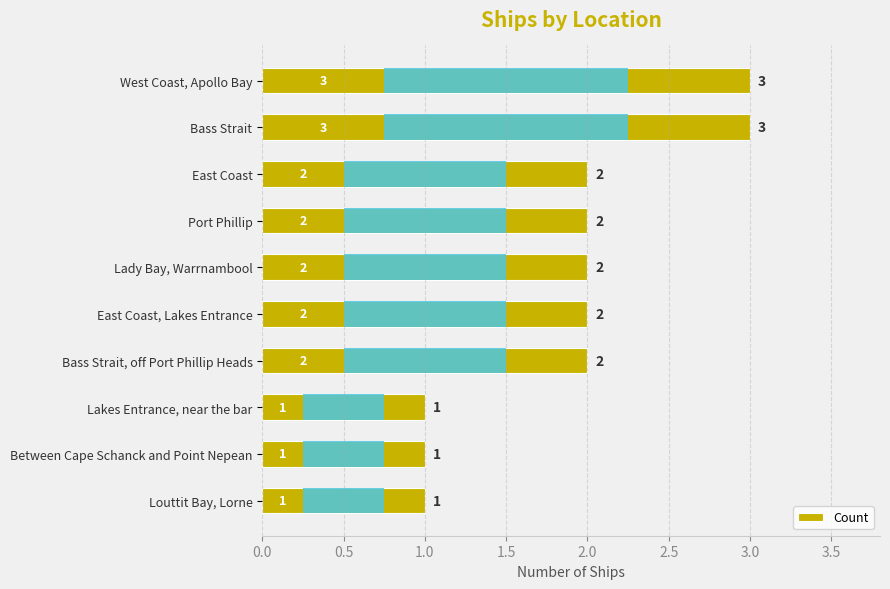

How many categories are shown in the chart?

10